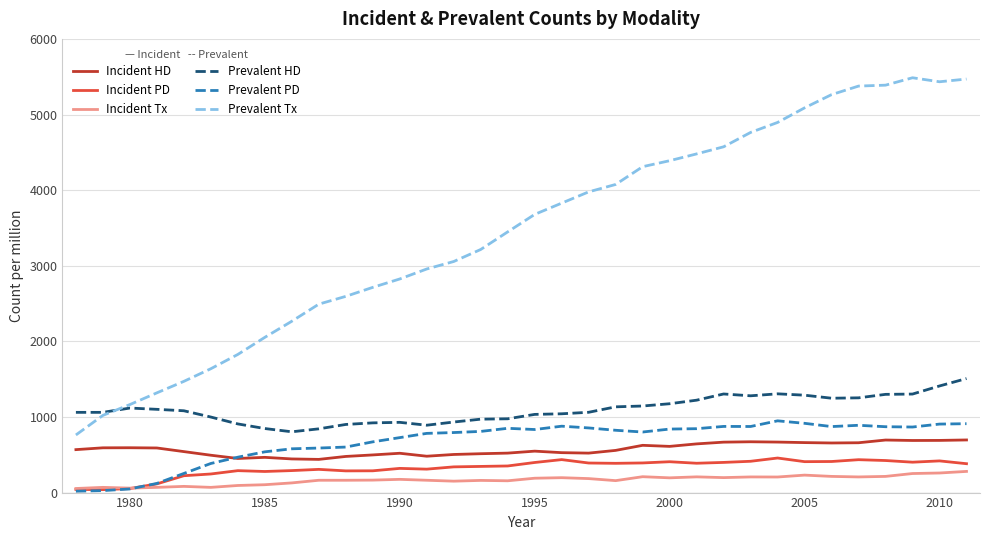

What is the maximum value for Incident HD?

696